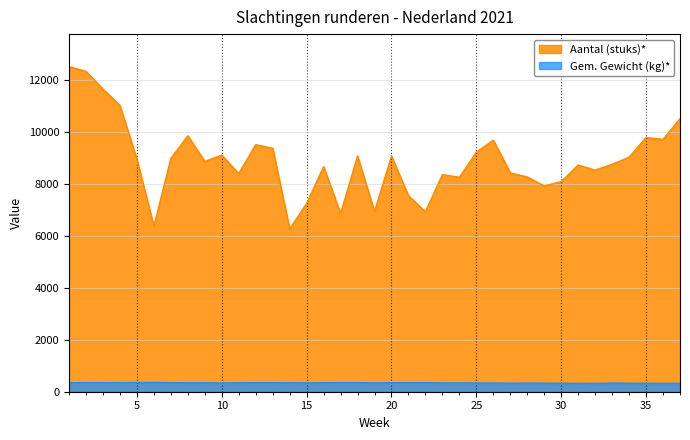

At which category does Gem. Gewicht (kg)* reach its first local valley?

3